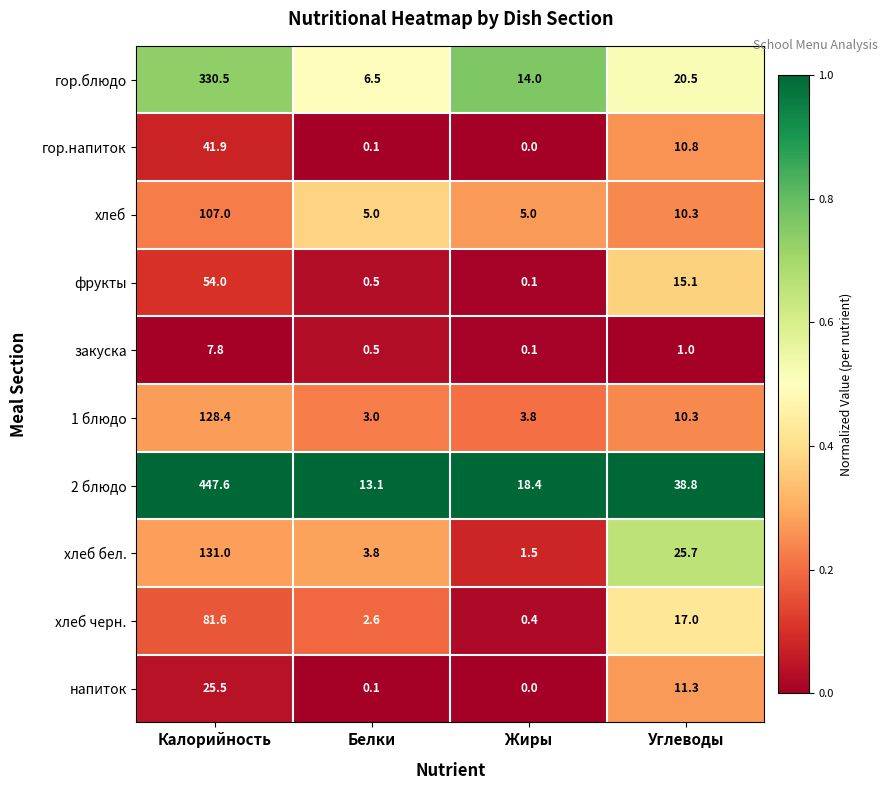

Which series has the widest spread of values?

2 блюдо